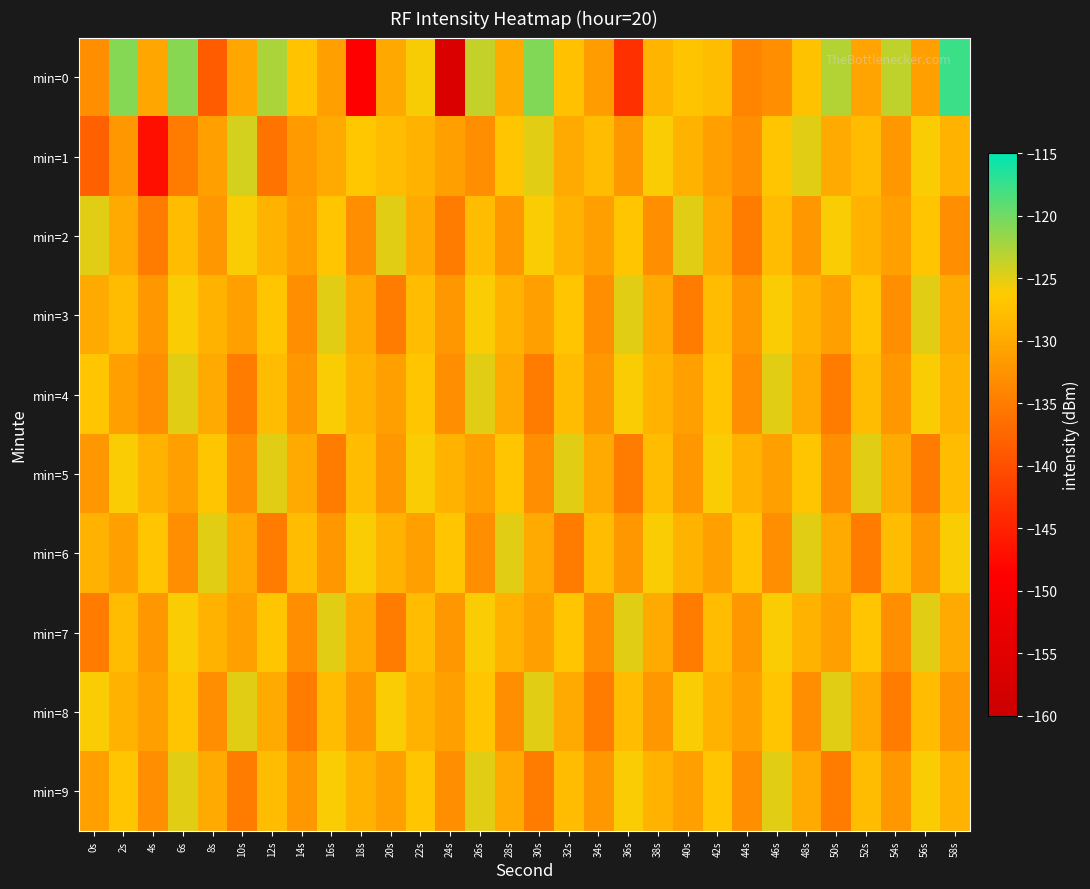

Between 26s and 54s, which series saw the biggest shift?

min=8